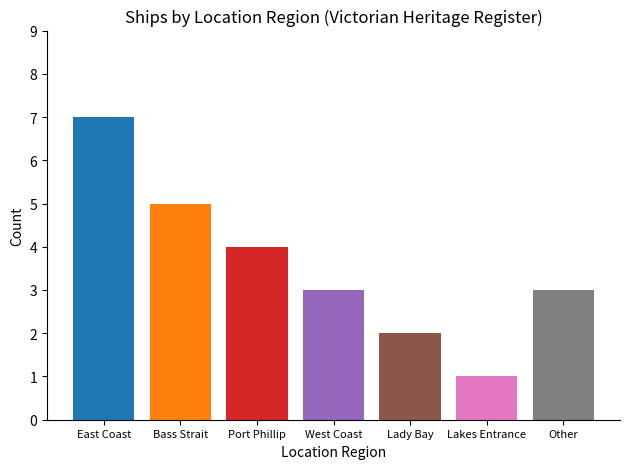

What is the spread (max minus min) of values at West Coast?

6